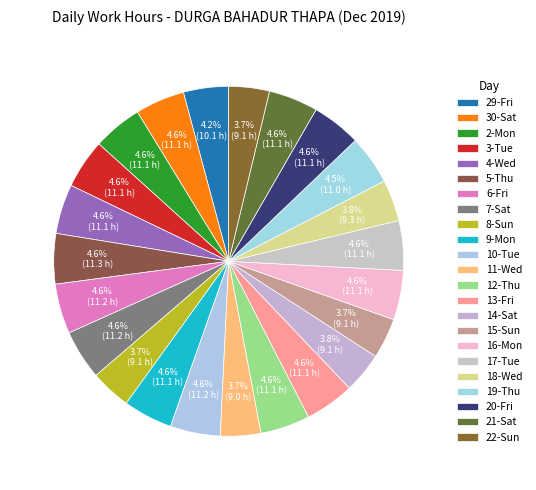

What percentage do 2-Mon and 12-Thu together represent?

9.2%